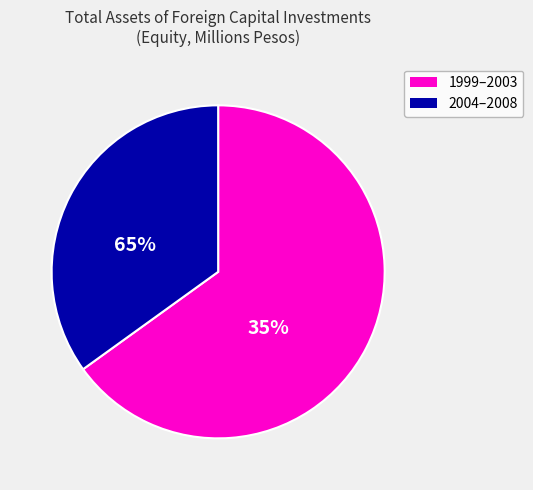

Is there any slice that represents more than half of the pie?

Yes